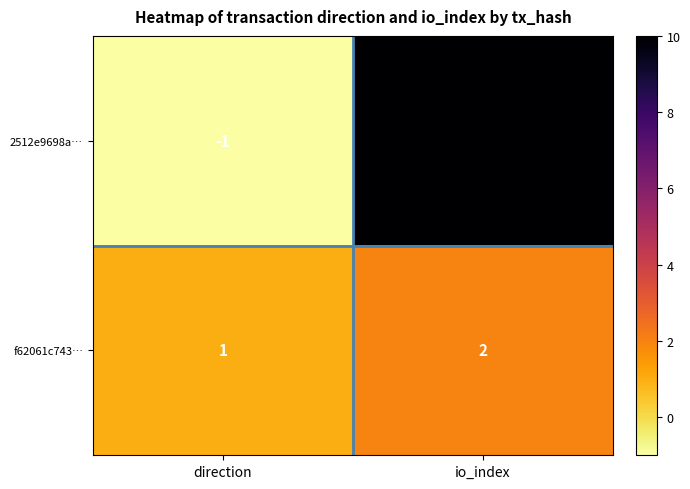

Which series changed the most between direction and io_index?

2512e9698a…